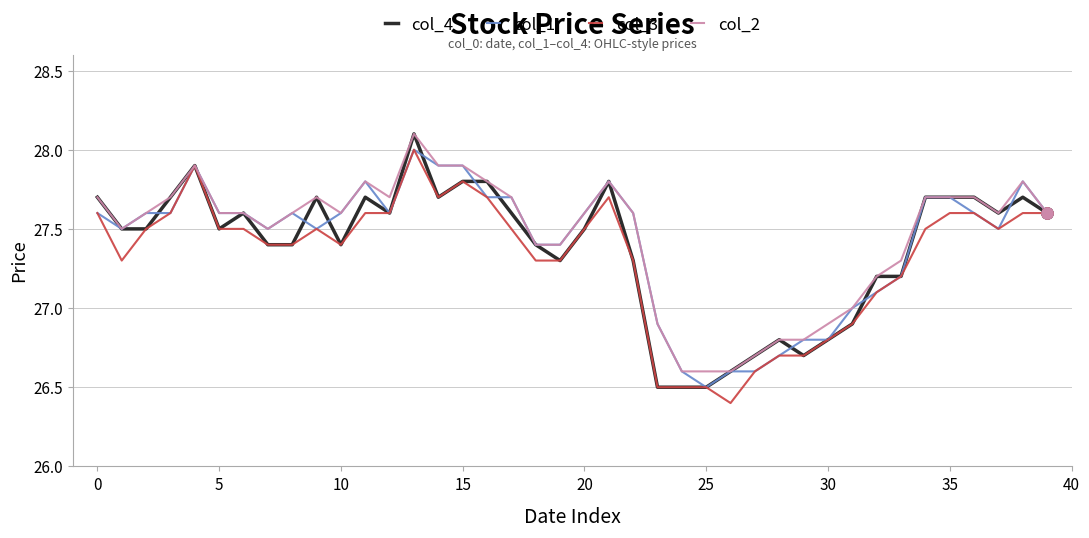

What is the maximum value shown in the chart?

28.1